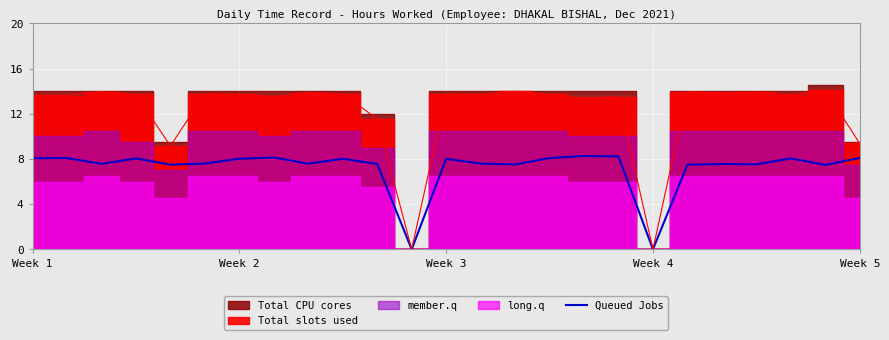

True or false: Queued Jobs has a value of 8.0 at Week 2.

True